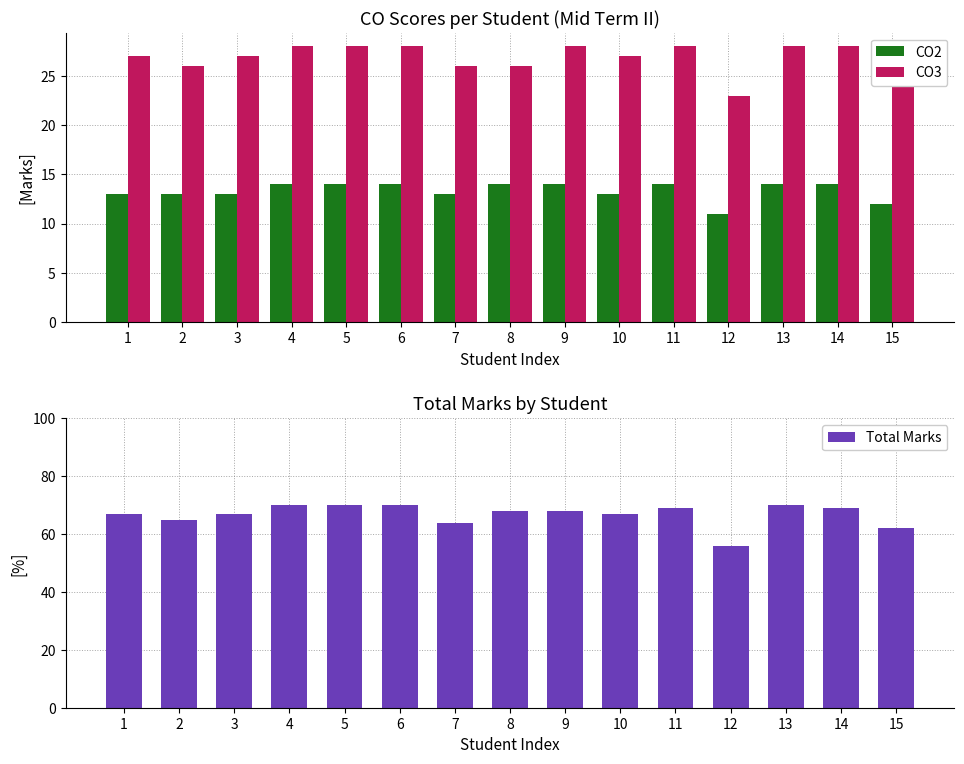

What is the value of the CO2 bar at the 10th from the left?

13